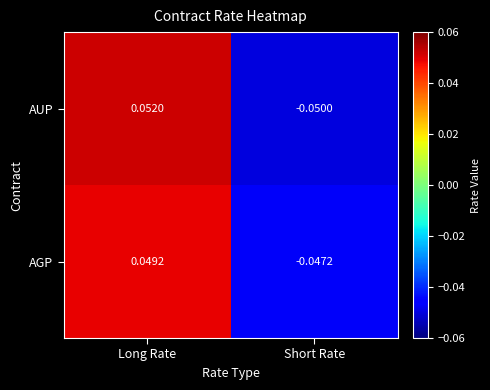

Where does the AGP series first go above 0?

Long Rate